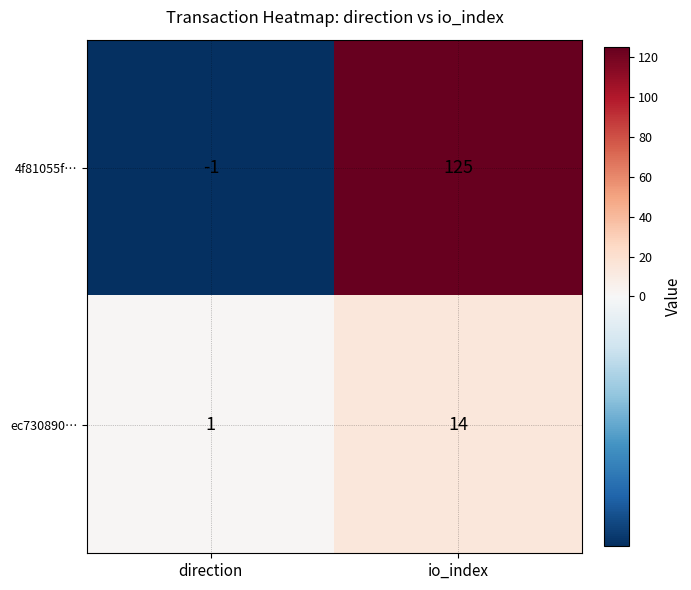

What is the difference between the maximum and minimum values in the ec730890… series?

13